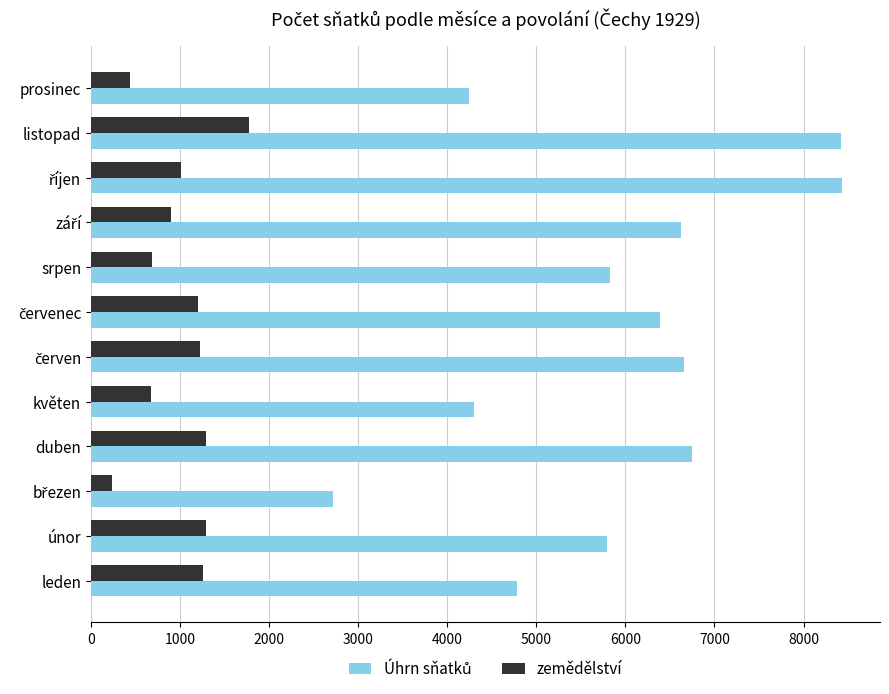

At which category is the sum across all series the highest?

listopad